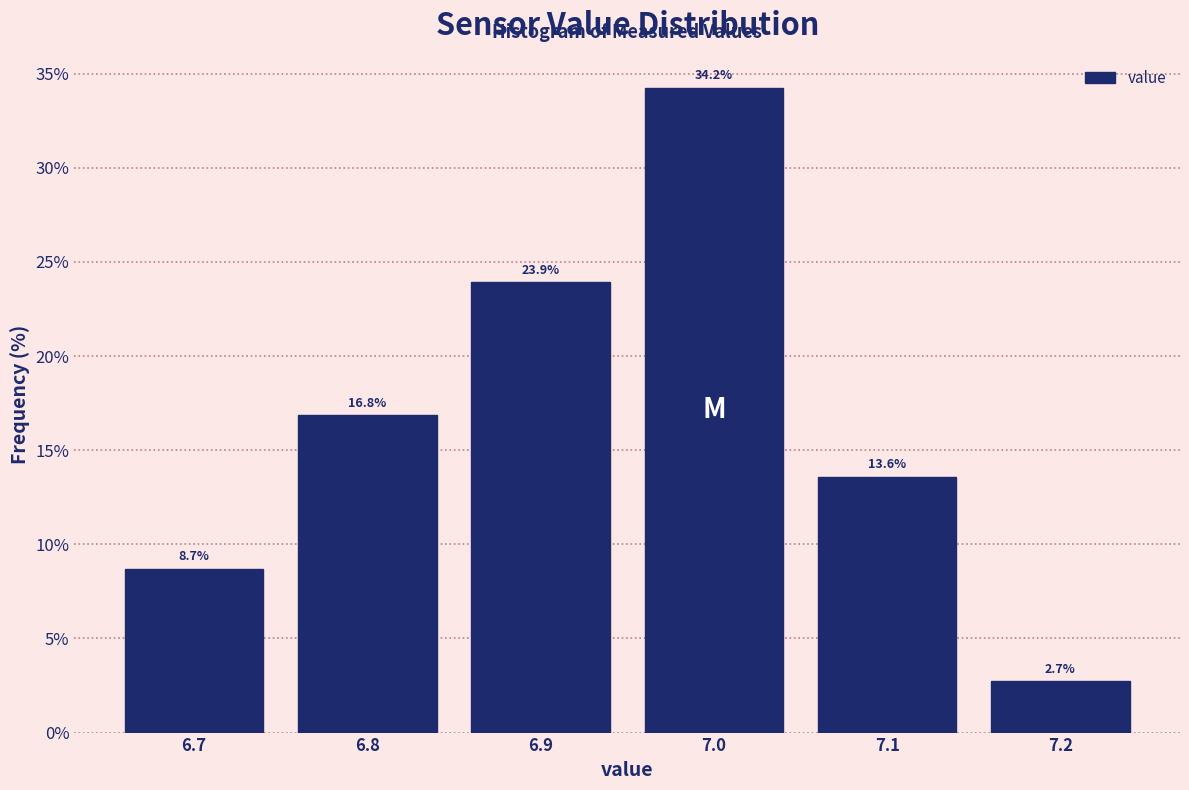

How tall is the bar that spans 6.65 to 6.75 on the x-axis?

8.7